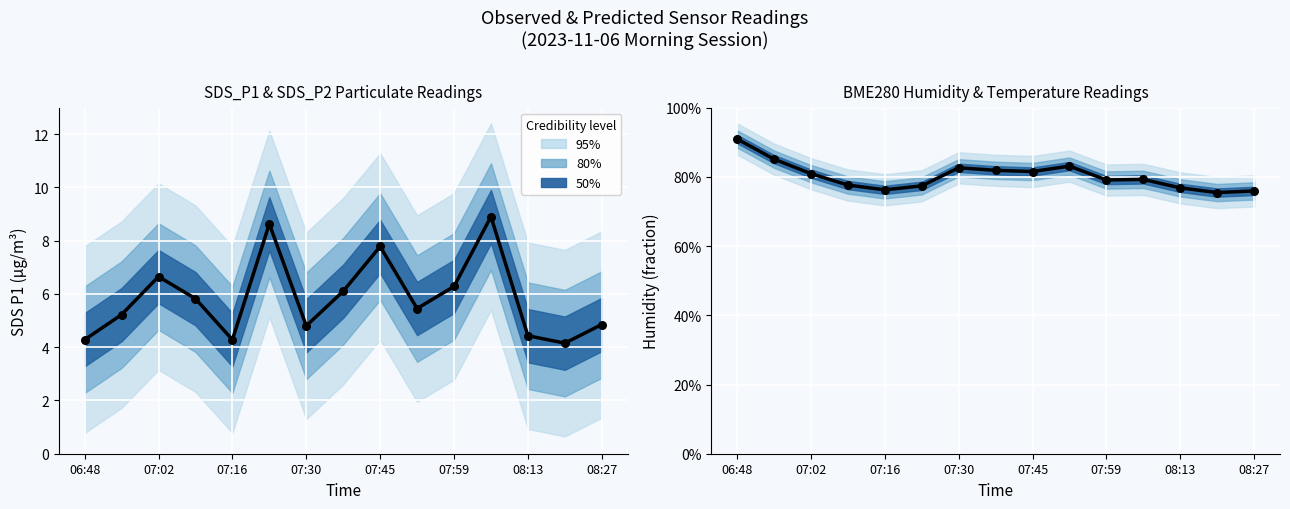

Which series has the largest total across all categories?

SDS_P1 (observed)